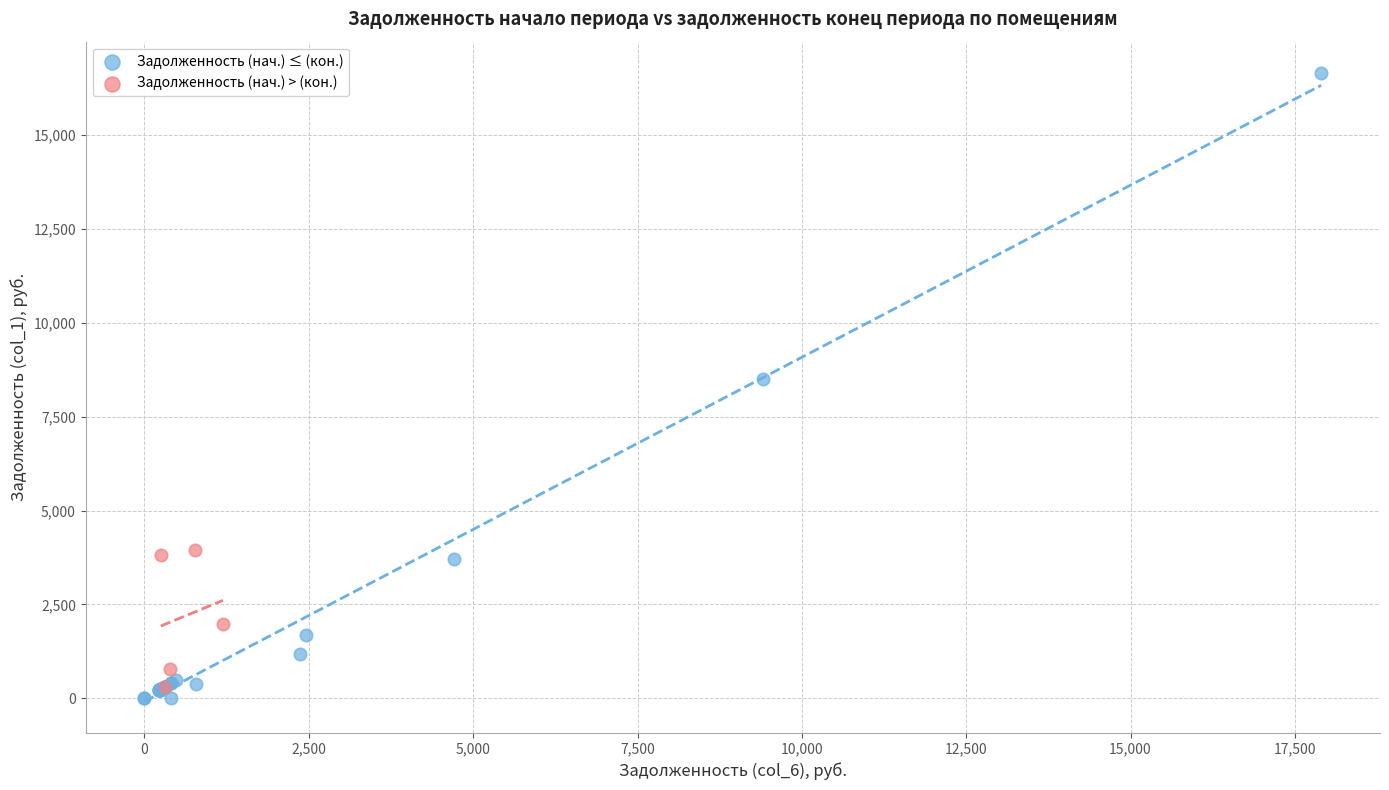

Which series contains the highest Y value?

Задолженность (нач.) ≤ (кон.)